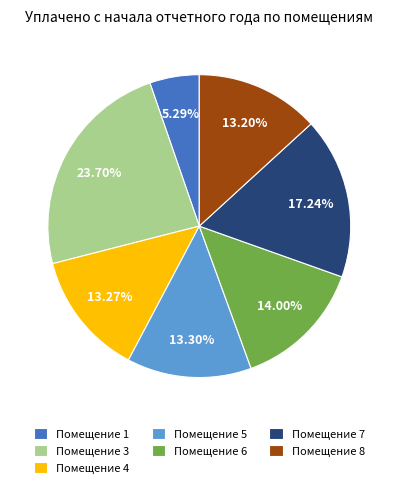

What is the ratio of the value at Помещение 5 to the value at Помещение 4?

1.0